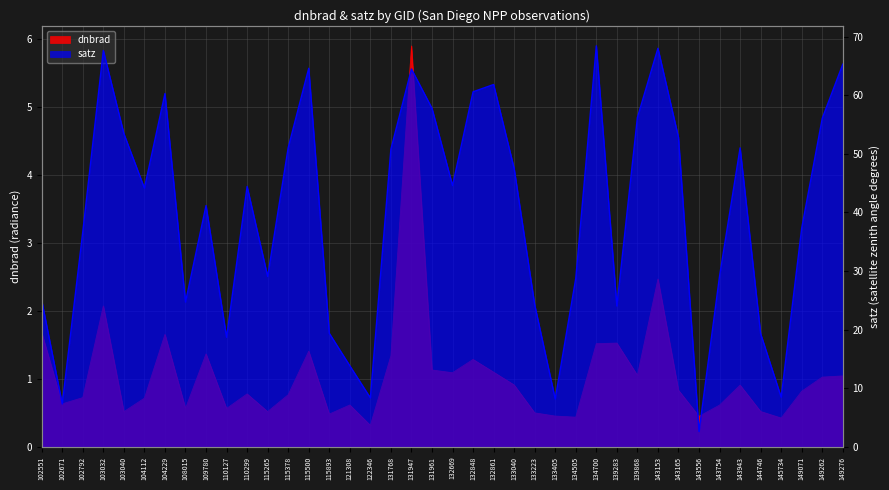

Is the value of satz at 115893 greater than the value of dnbrad at 143943?

Yes